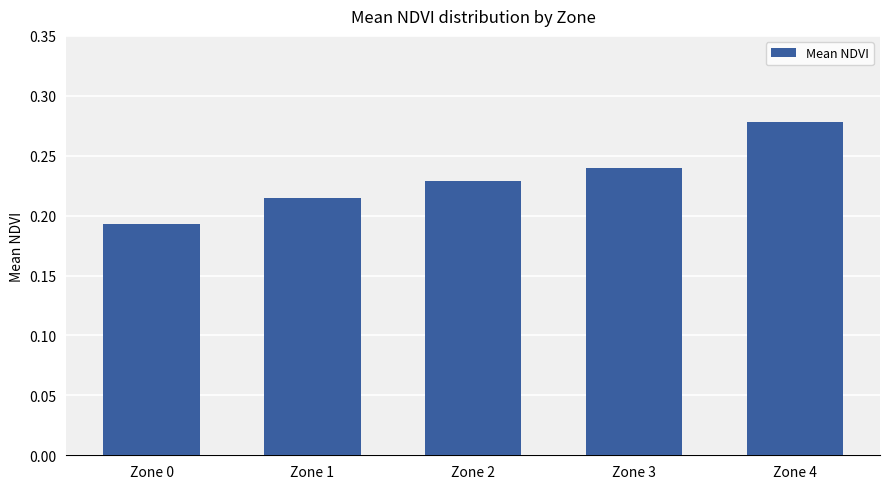

List the labels in order of value, largest first.

Zone 4, Zone 3, Zone 2, Zone 1, Zone 0